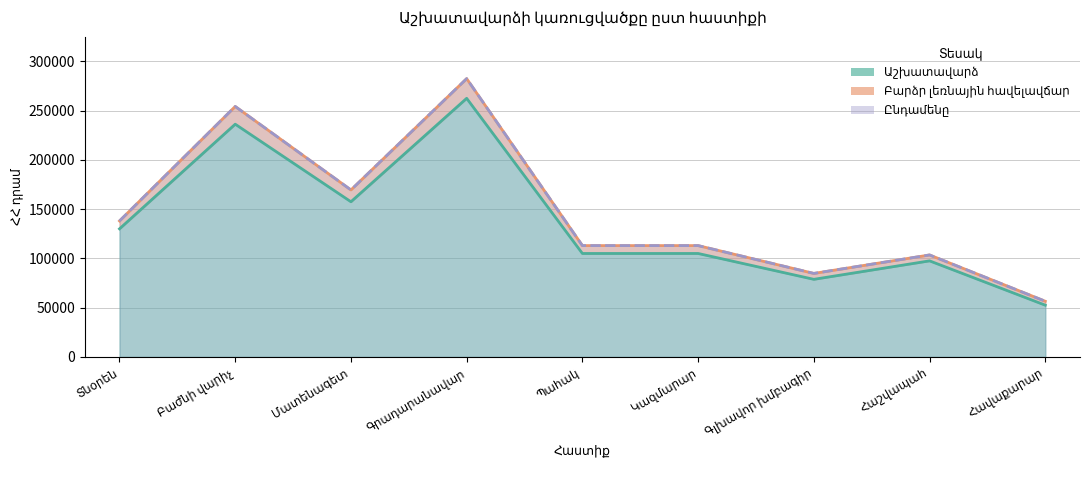

What is the sum of the Աշխատավարձ values at Հավաքարար and Գրադարանավար?

315000